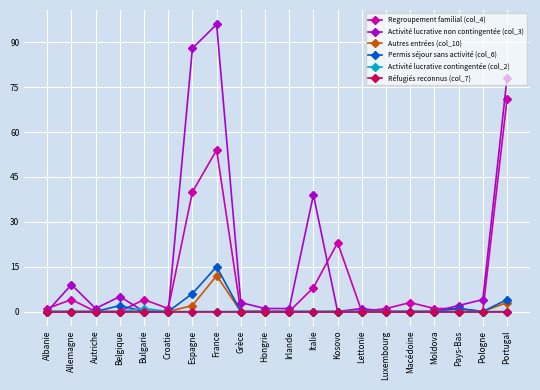

At which category is the sum across all series the highest?

France